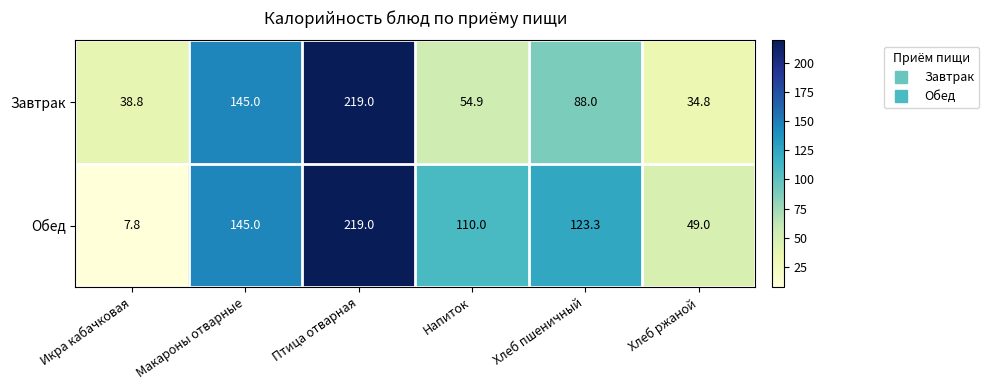

Between Напиток and Хлеб ржаной, which series saw the biggest shift?

Обед